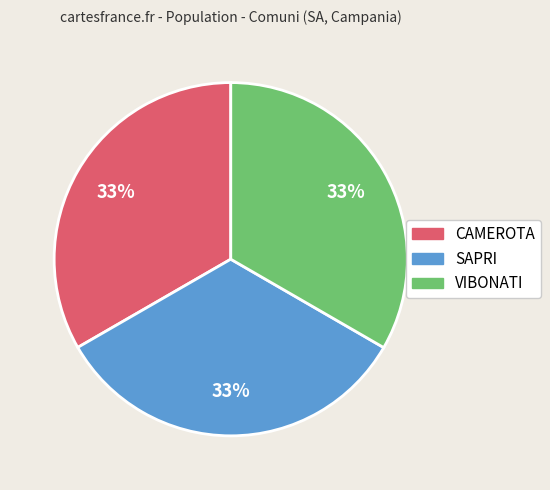

How many slices are in this pie chart?

3